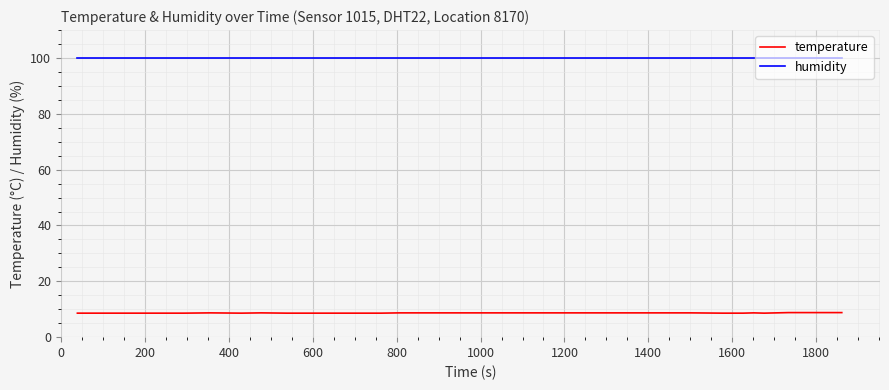

True or false: temperature and humidity intersect in this chart.

False